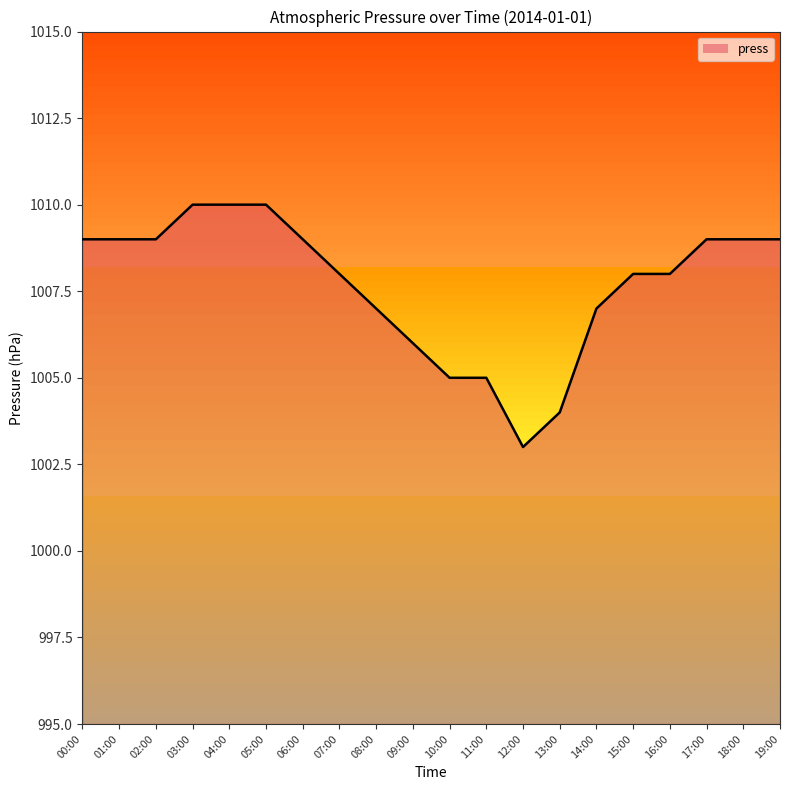

What is the greatest value displayed?

1010